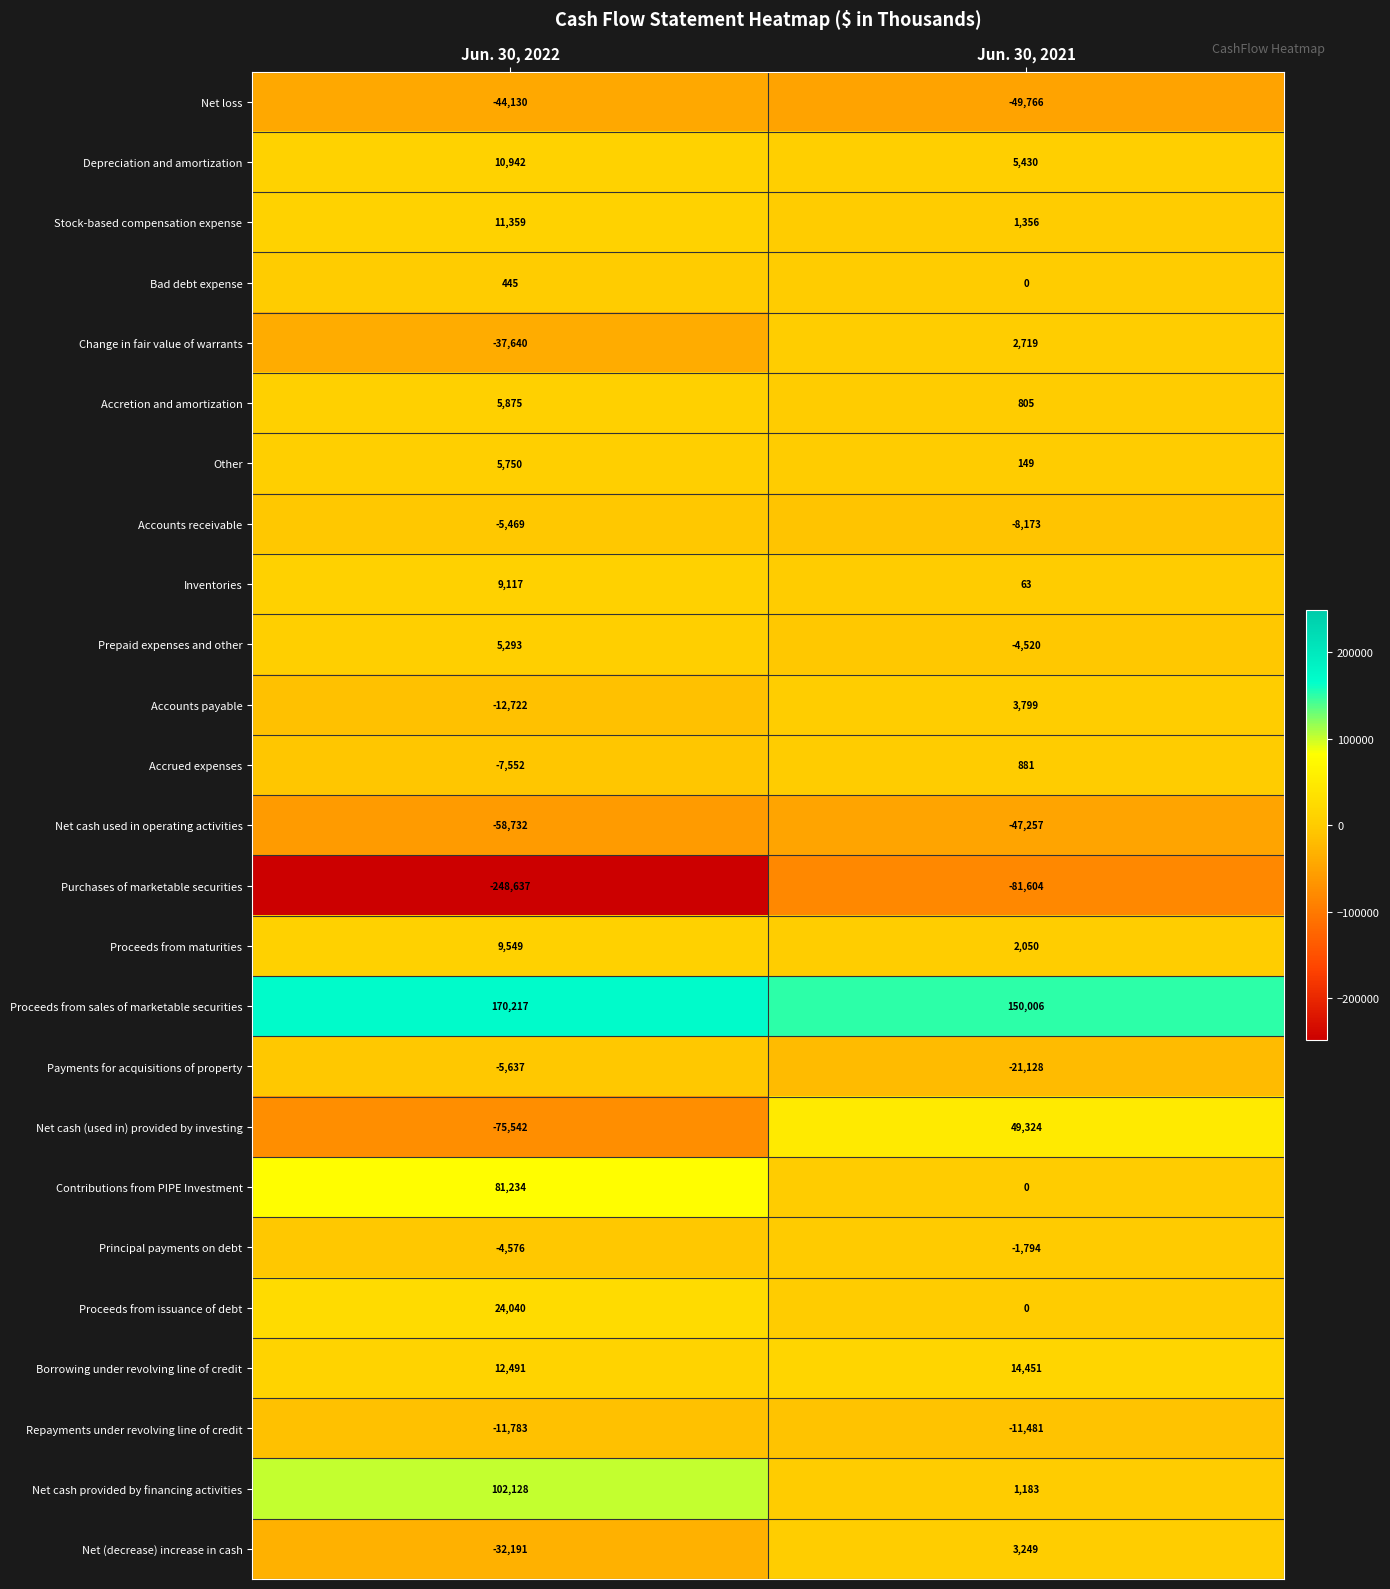

What is the maximum value for Net loss?

-44130